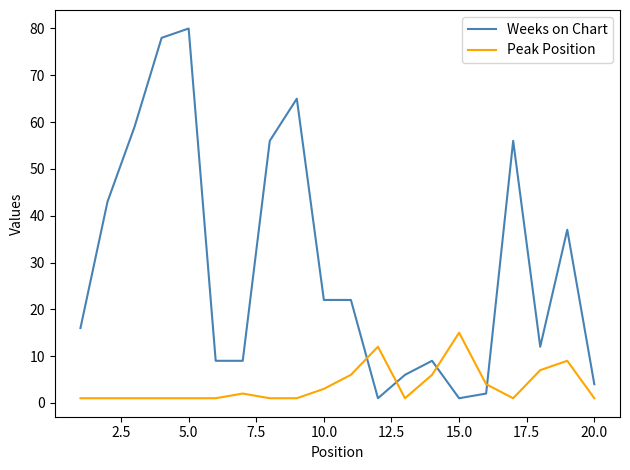

List the series in order of their peak value, lowest first.

Peak Position, Weeks on Chart